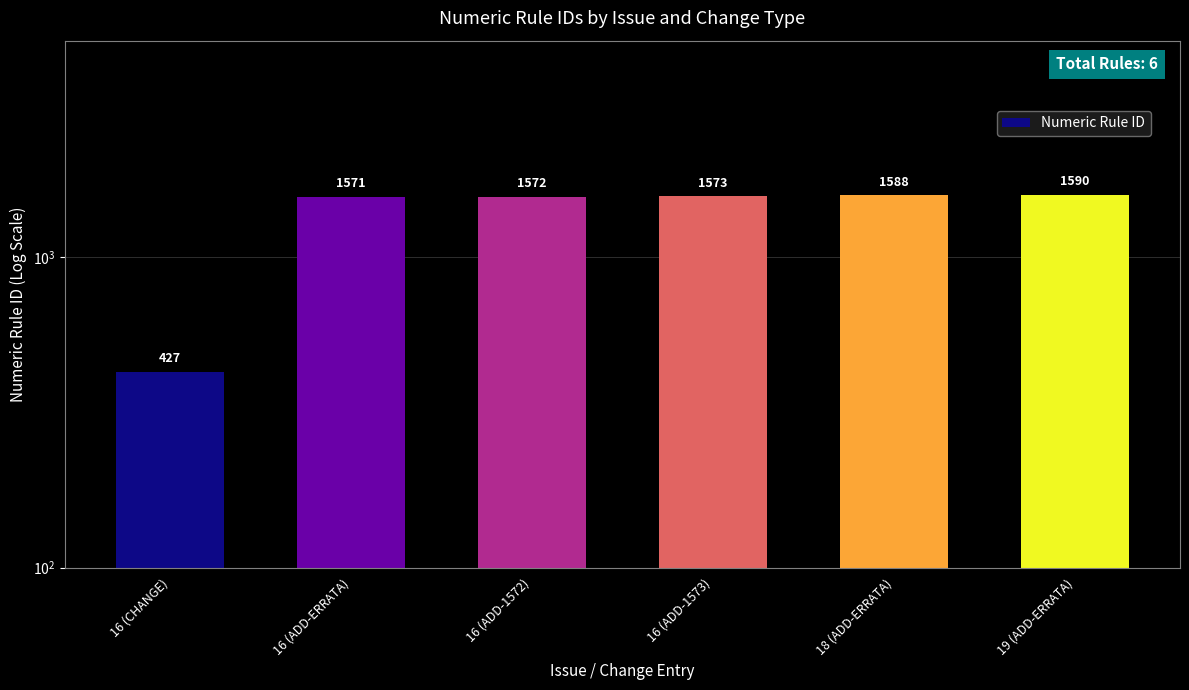

Reading right to left, extract all data points from this chart.

19 (ADD-ERRATA)=1590	18 (ADD-ERRATA)=1588	16 (ADD-1573)=1573	16 (ADD-1572)=1572	16 (ADD-ERRATA)=1571	16 (CHANGE)=427